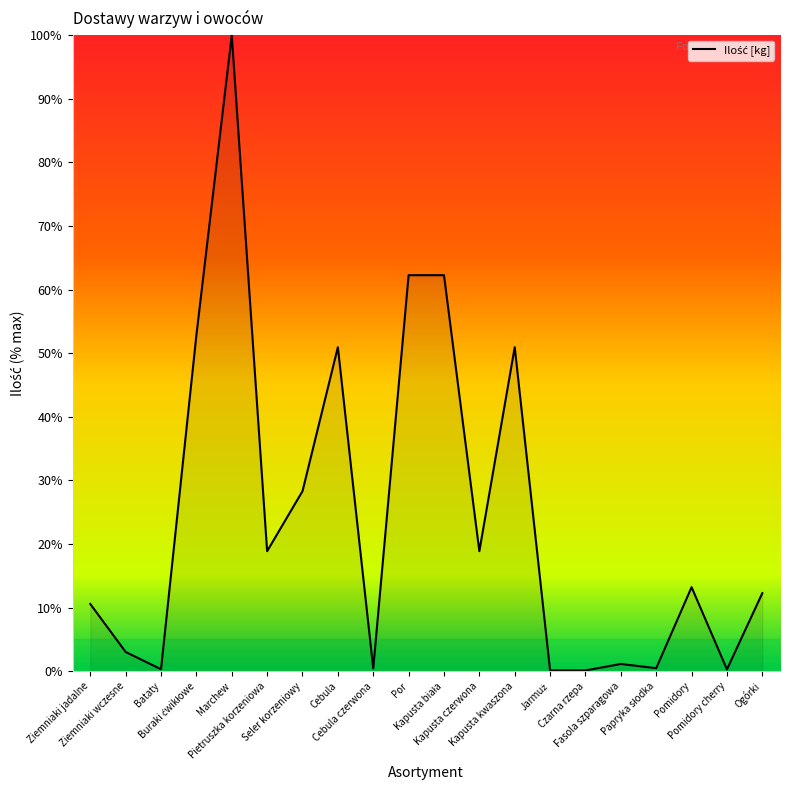

At which category does the data reach its first local valley?

Bataty